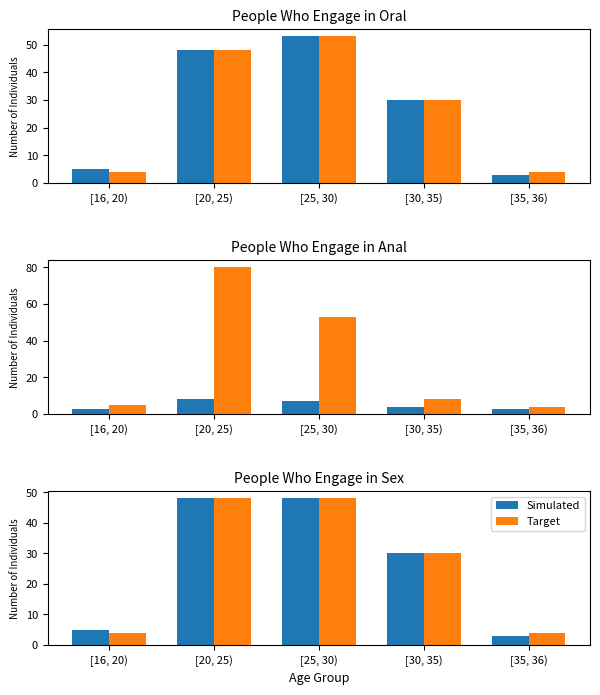

What are all the series names shown in the legend?

Simulated, Target